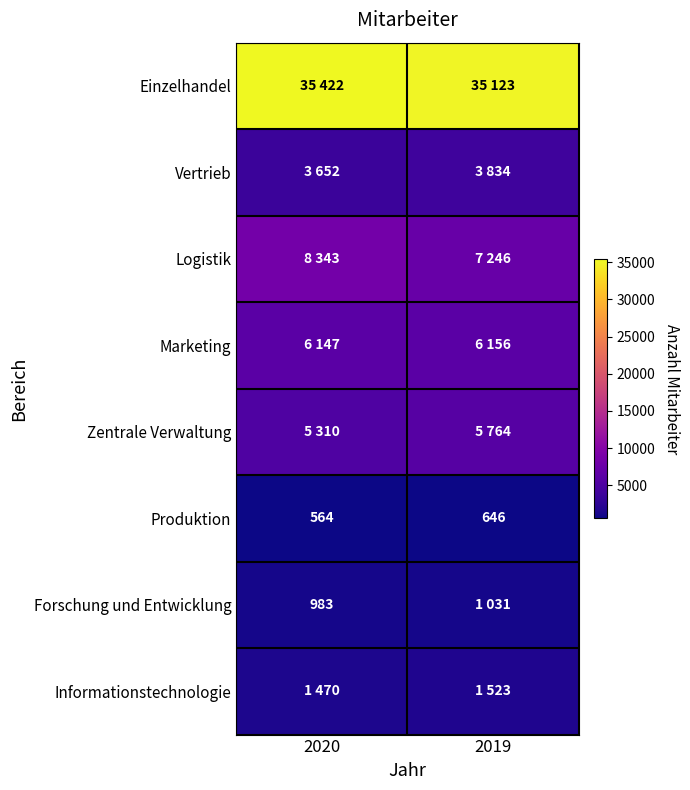

At how many categories does at least one series exceed 5272?

2